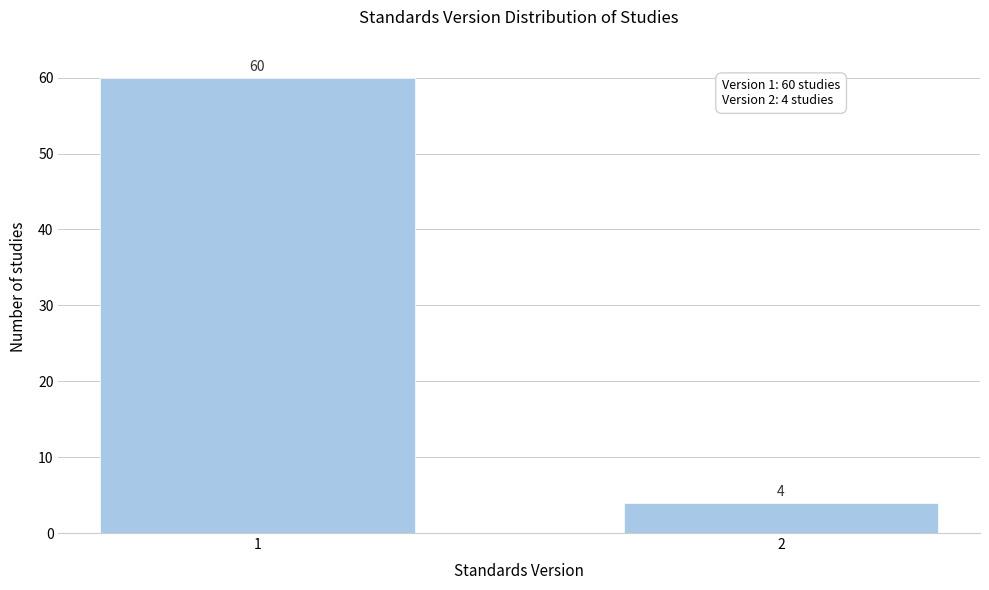

Reading left to right, list all the values displayed in this chart.

60	4